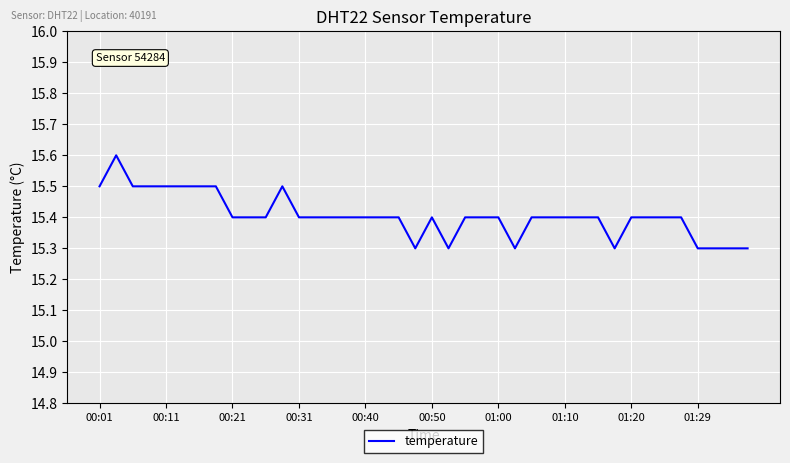

Does the chart have visible grid lines?

Yes